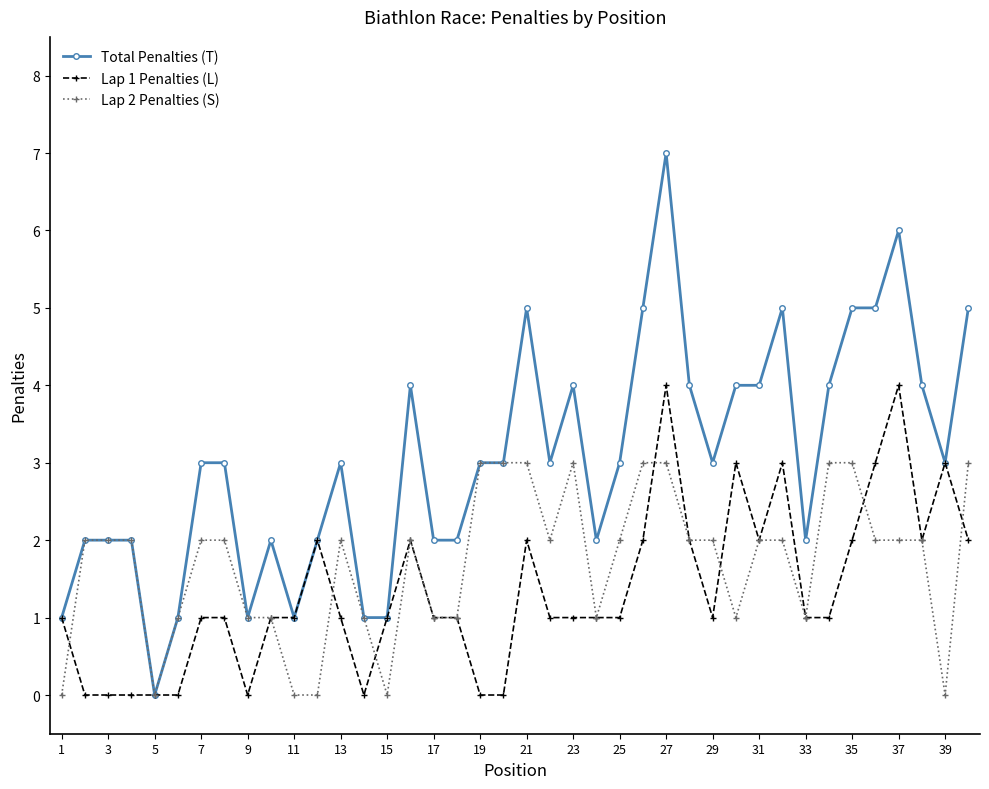

List the series in order of their overall mean, highest first.

Total Penalties (T), Lap 2 Penalties (S), Lap 1 Penalties (L)